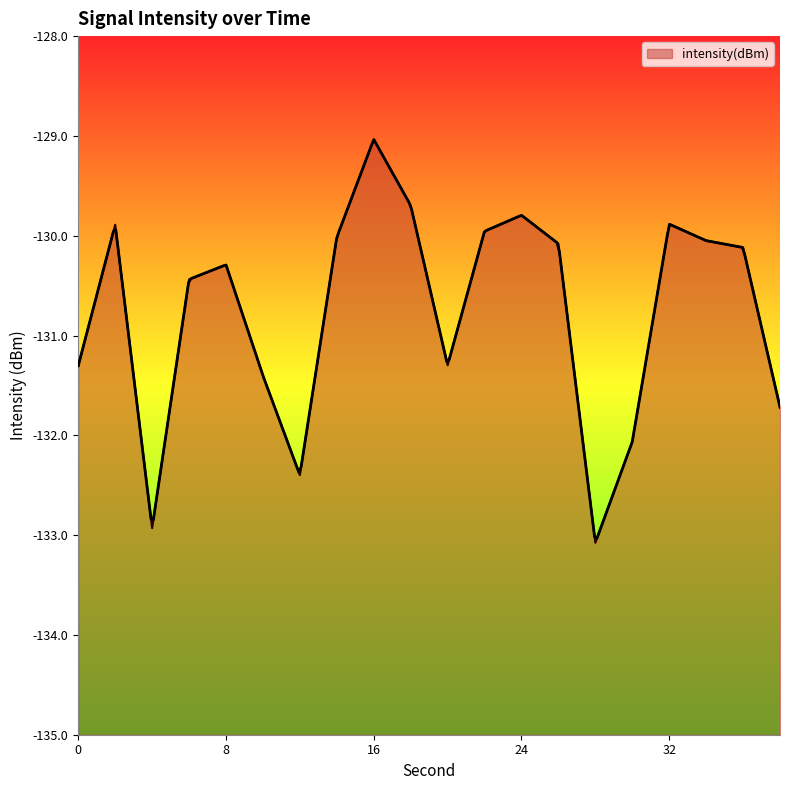

List the labels in order of value, largest first.

16, 18, 24, 32, 2, 22, 14, 34, 26, 36, 8, 6, 20, 0, 10, 38, 30, 12, 4, 28